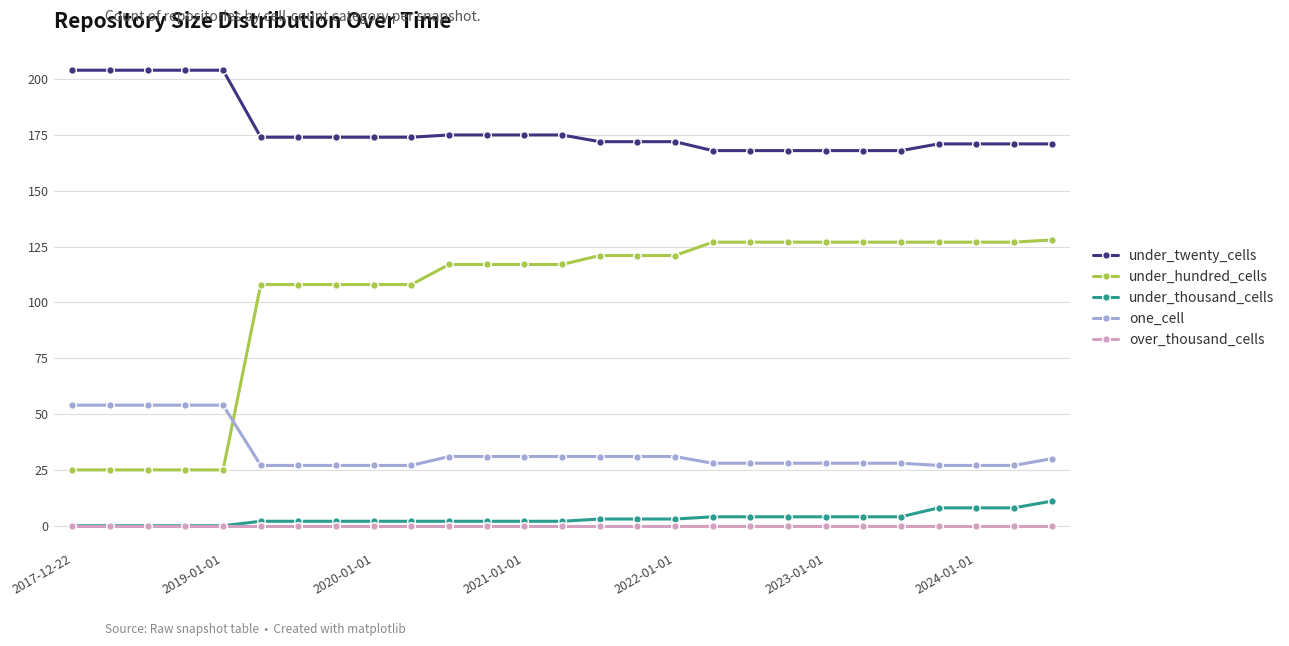

Reading left to right, transcribe all the data shown in this chart.

under_twenty_cells: 204	204	204	204	204	174	174	174	174	174	175	175	175	175	172	172	172	168	168	168	168	168	168	171	171	171	171
under_hundred_cells: 25	25	25	25	25	108	108	108	108	108	117	117	117	117	121	121	121	127	127	127	127	127	127	127	127	127	128
under_thousand_cells: 0	0	0	0	0	2	2	2	2	2	2	2	2	2	3	3	3	4	4	4	4	4	4	8	8	8	11
one_cell: 54	54	54	54	54	27	27	27	27	27	31	31	31	31	31	31	31	28	28	28	28	28	28	27	27	27	30
over_thousand_cells: 0	0	0	0	0	0	0	0	0	0	0	0	0	0	0	0	0	0	0	0	0	0	0	0	0	0	0